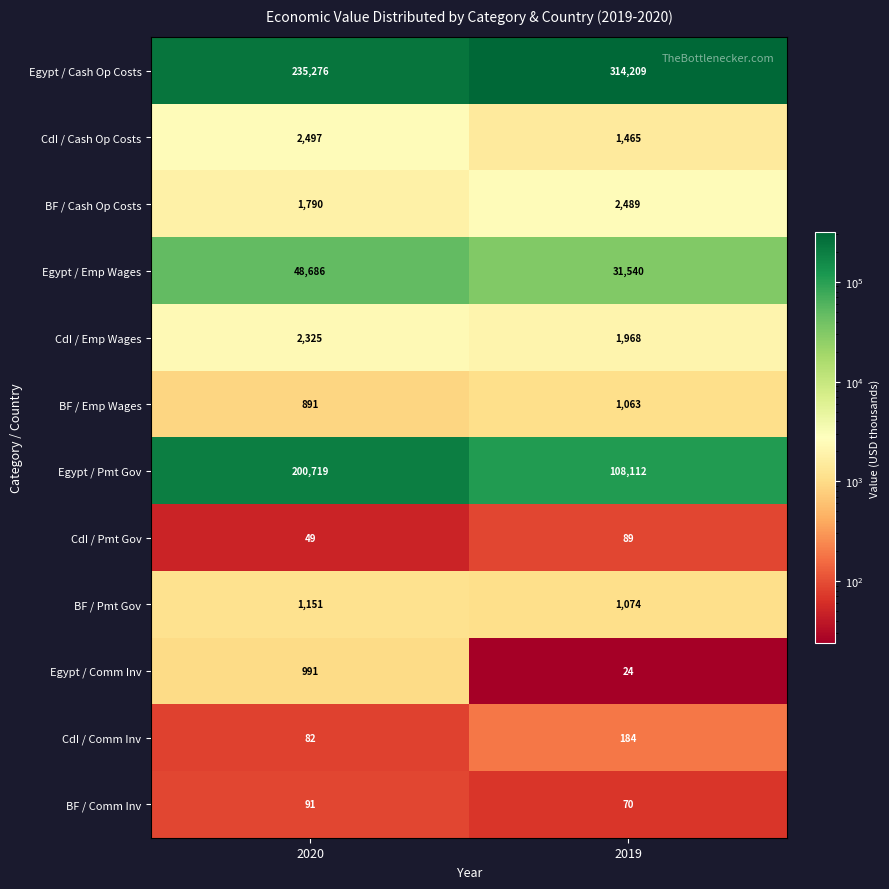

Count the number of data series in this chart.

12